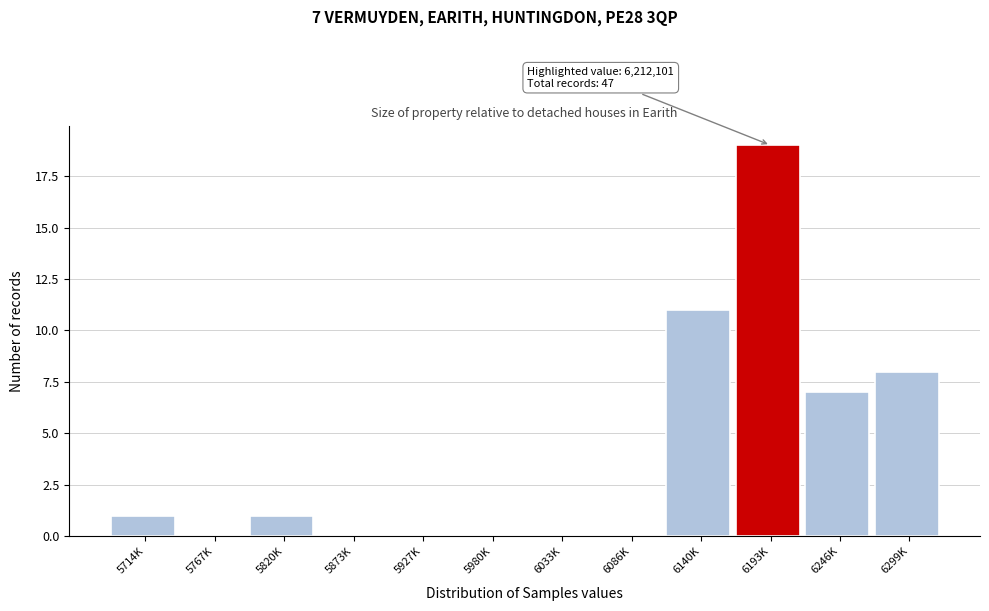

Reading left to right, extract all data points from this chart.

5714K=1	5767K=0	5820K=1	5873K=0	5927K=0	5980K=0	6033K=0	6086K=0	6140K=11	6193K=19	6246K=7	6299K=8